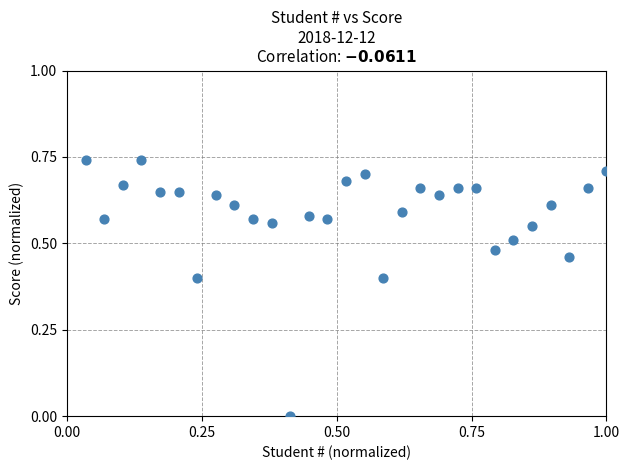

What is the range of X values (max minus min)?

1.0